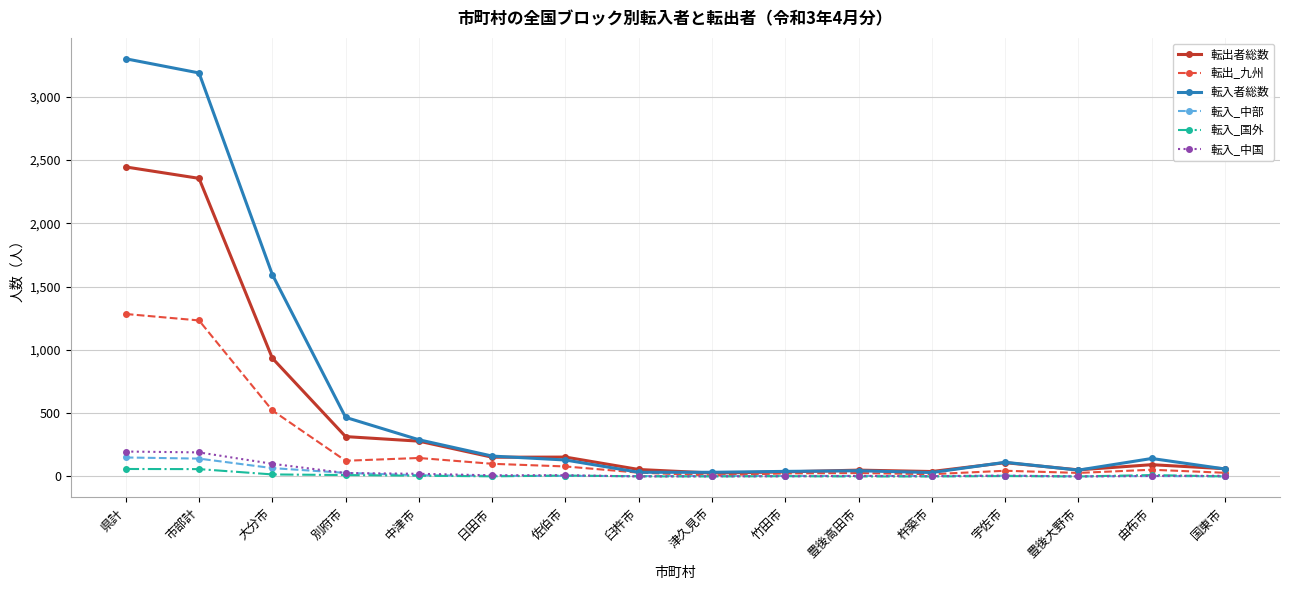

The value of 転入_中国 at 大分市 is 100. True or false?

True